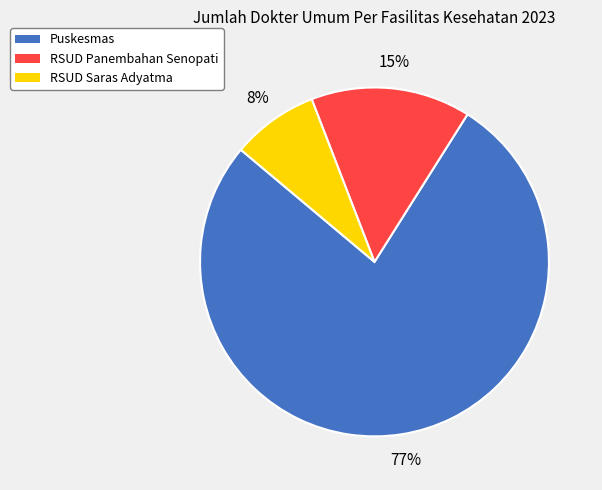

Count the number of slices in the pie.

3